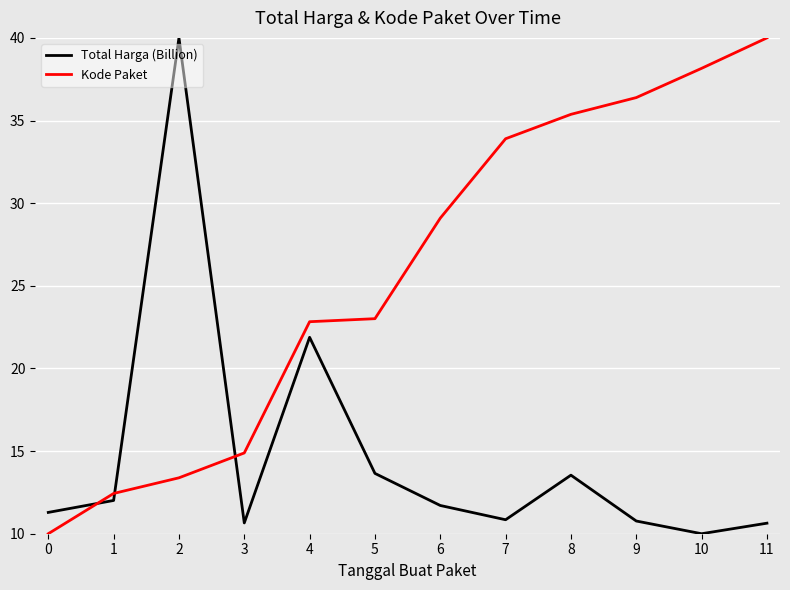

What is the sum of all Total Harga (Billion) values?

177.0